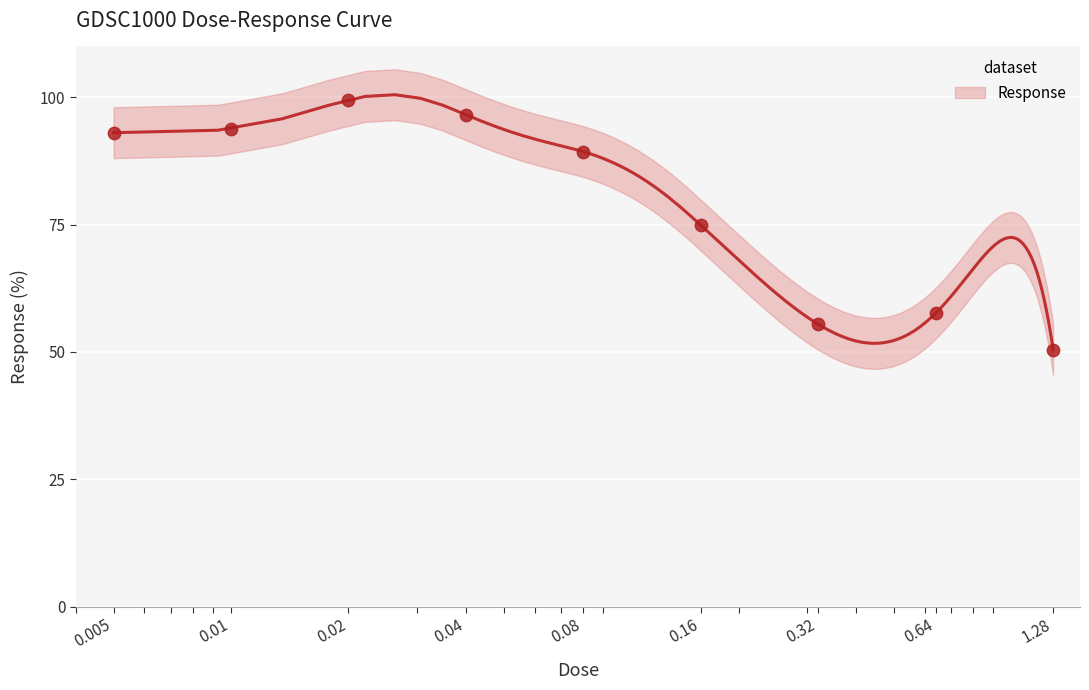

Approximately how many times larger is the value at 0.32 compared to 1.28?

1.1